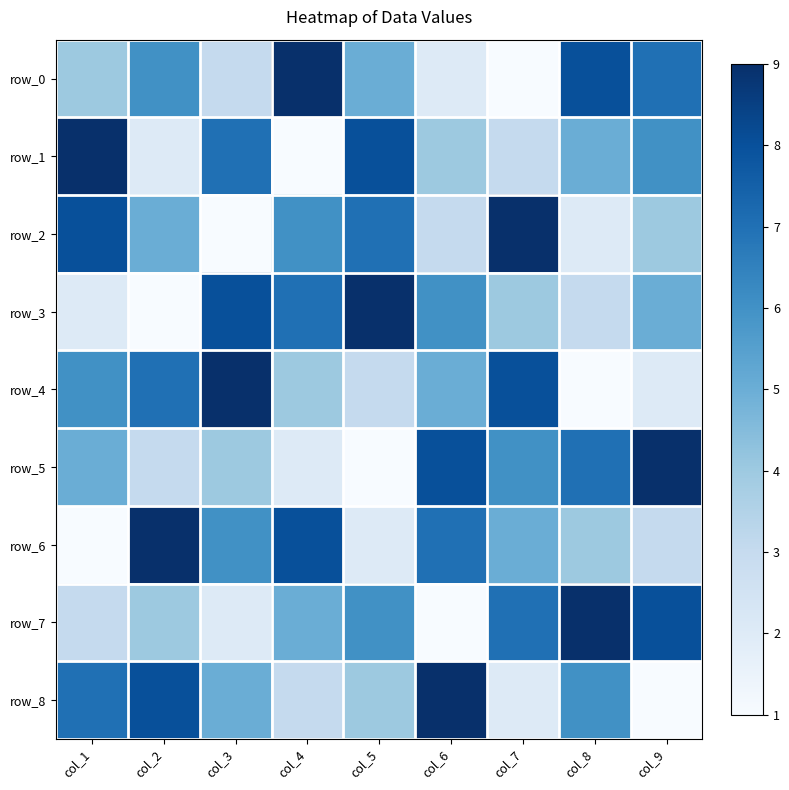

At how many categories does at least one series exceed 1?

9